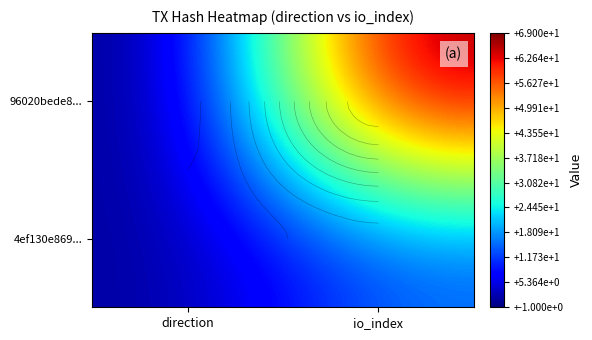

Is the value of 96020bede8... at io_index greater than the value of 4ef130e869... at direction?

Yes